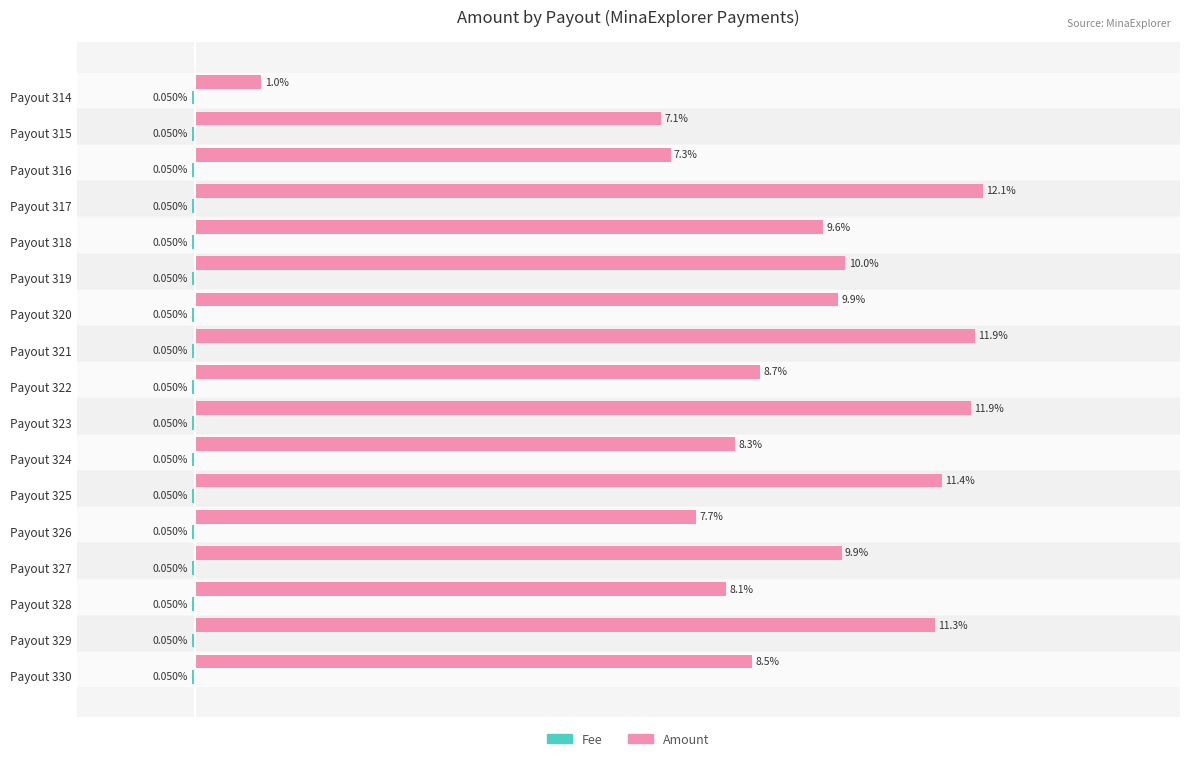

Which category has the lowest value in the Amount series?

Payout 314